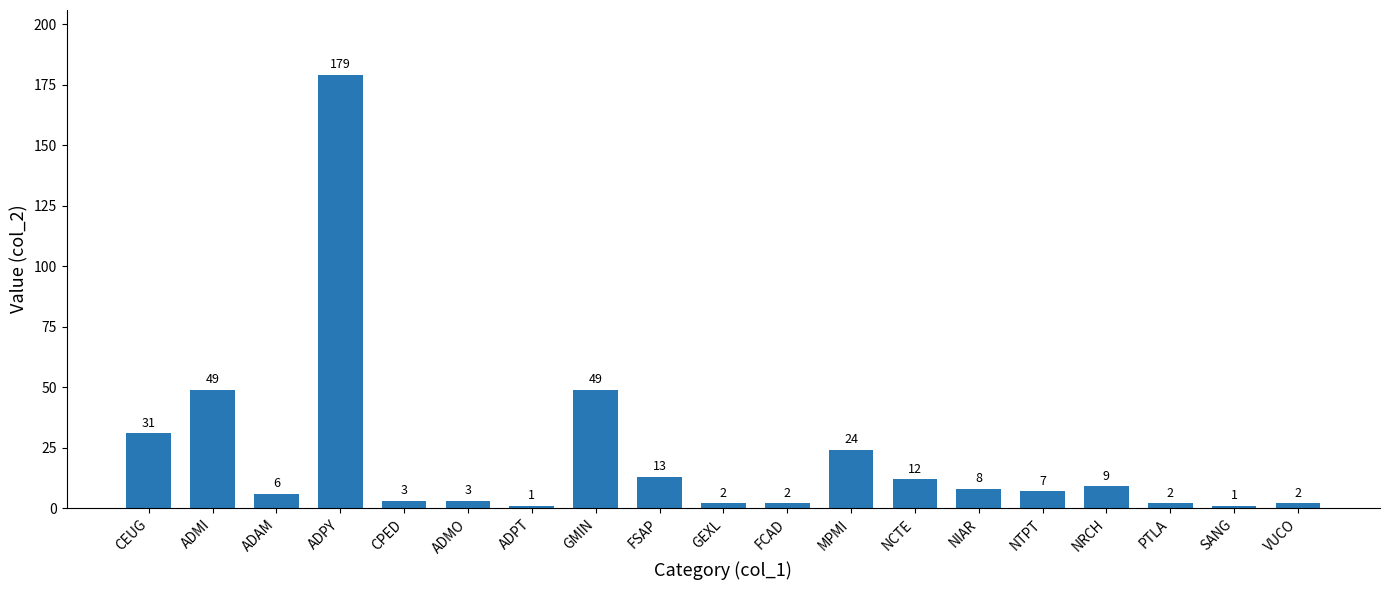

What is the difference between the second highest and minimum values?

48